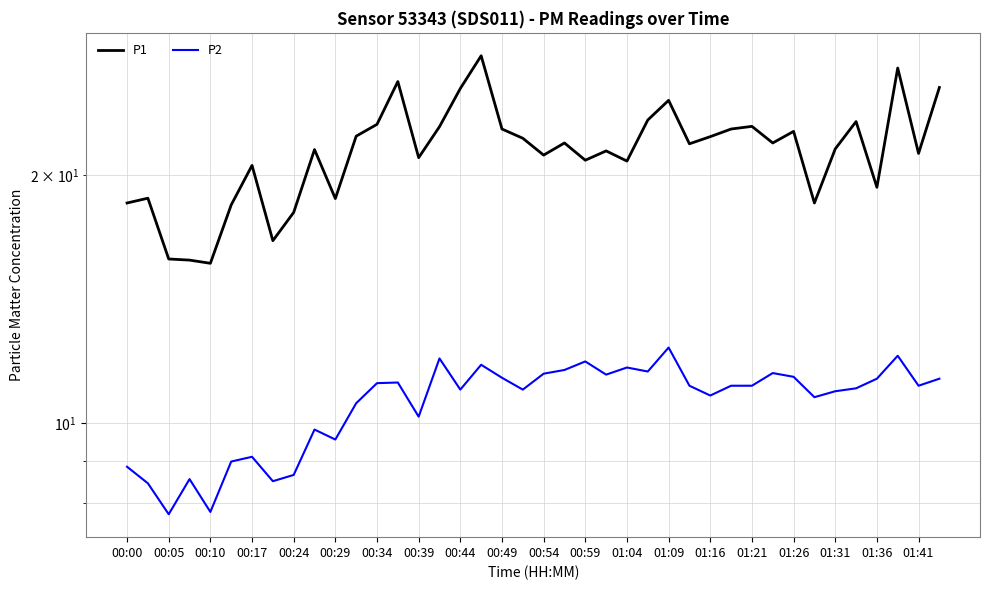

Count the number of categories in the chart.

40